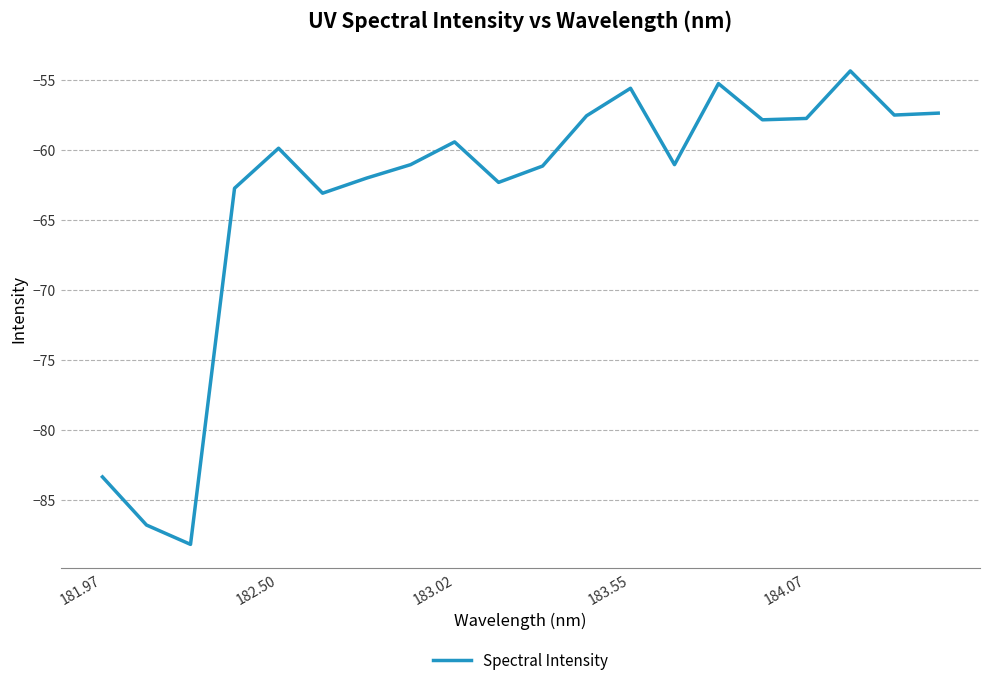

What is the minimum value shown in the chart?

-88.2